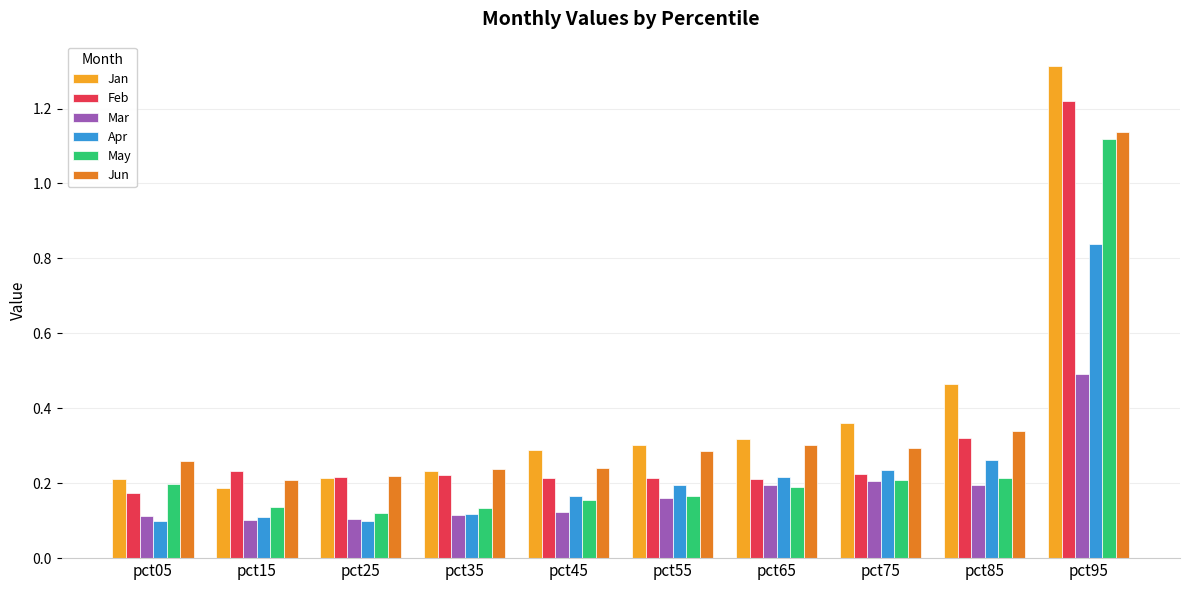

Is the value of Feb at pct35 greater than the value of Jun at pct65?

No